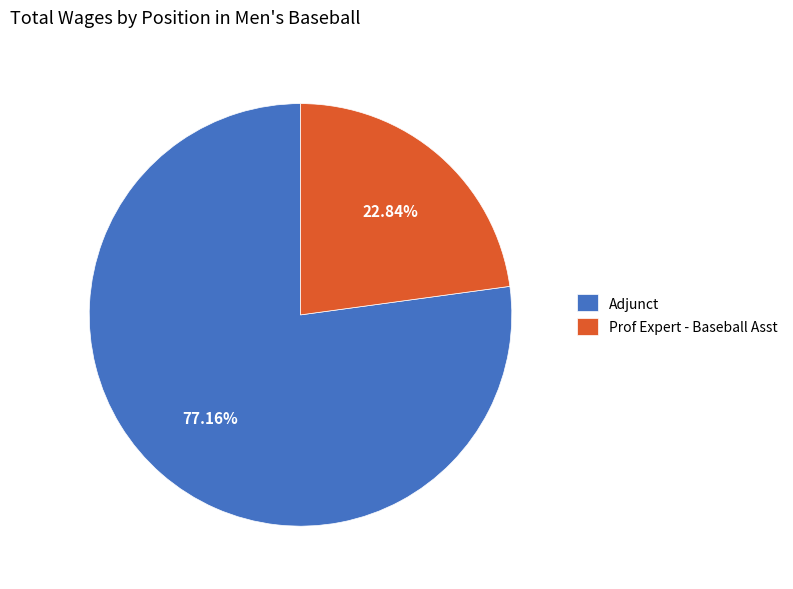

True or false: Prof Expert - Baseball Asst accounts for 23% of the total.

True